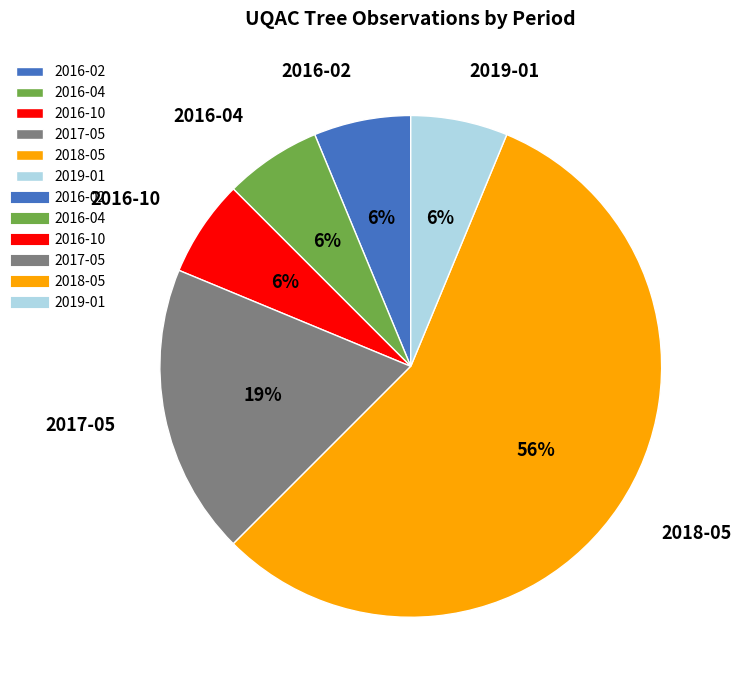

Approximately how many times larger is the value at 2019-01 compared to 2016-10?

1.0